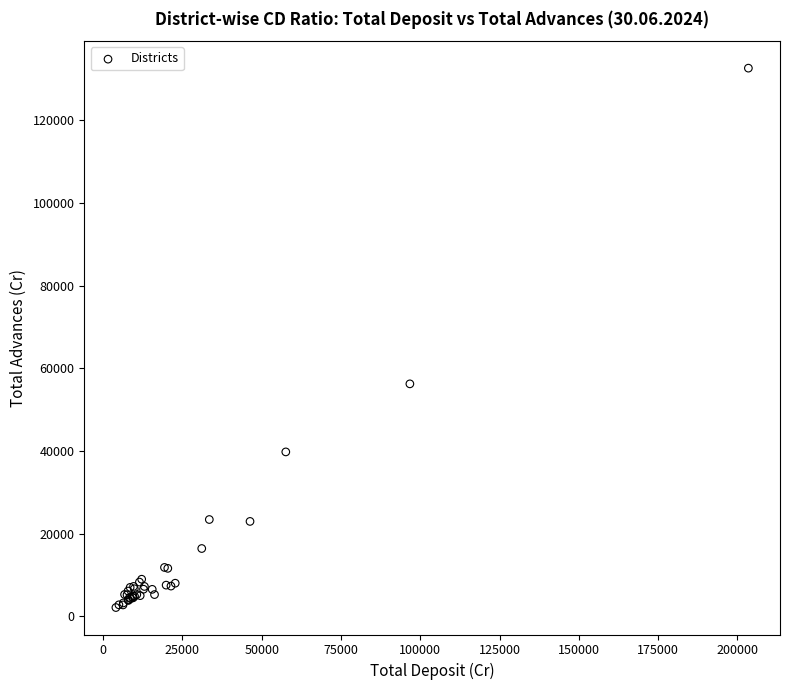

What Y value in the scatter plot is closest to 67373?

56234.3